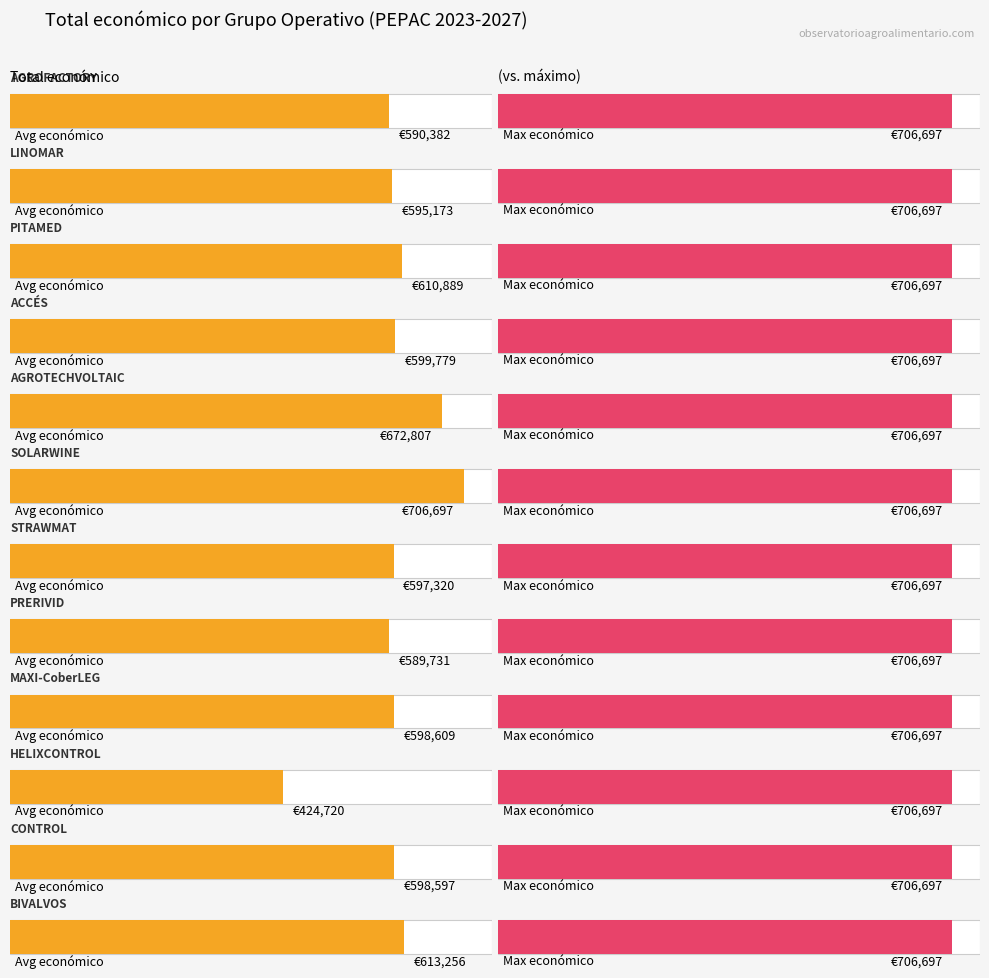

How many bars are there in total?

12